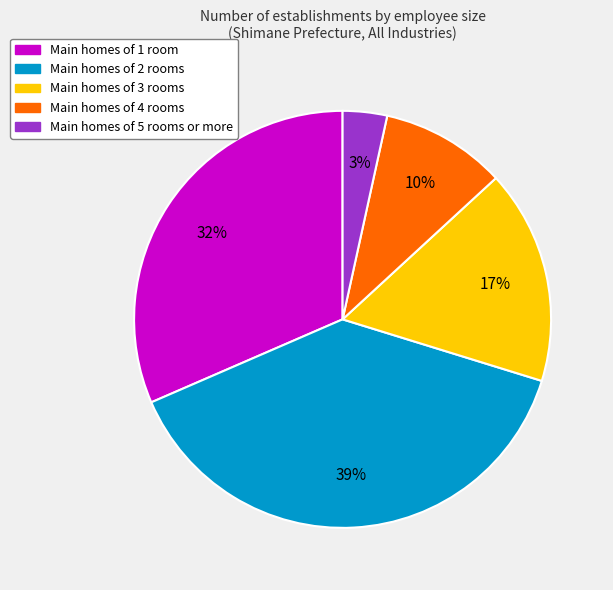

To the nearest percent, what is the average slice percentage?

20%